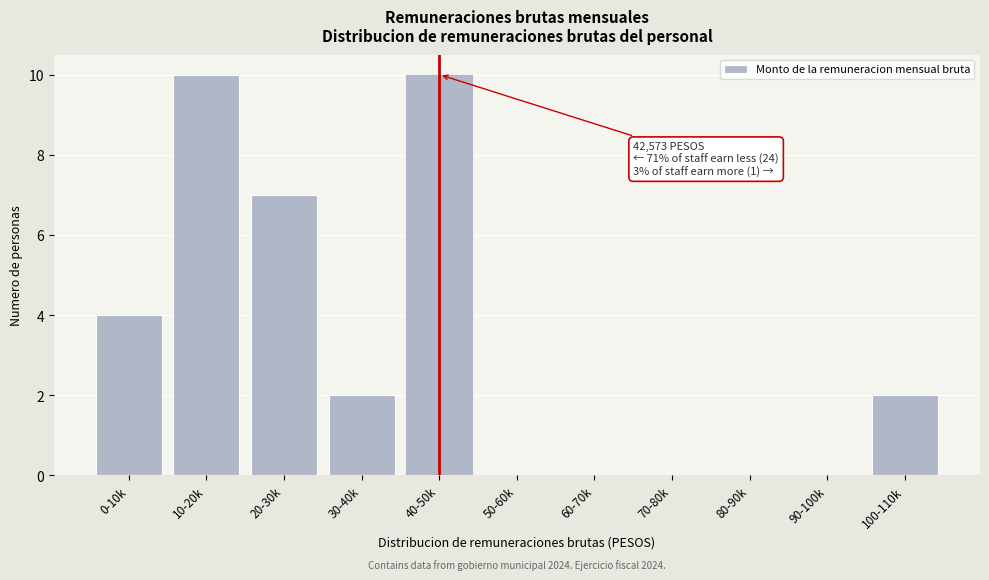

Reading left to right, list all the values displayed in this chart.

0-10k=4	10-20k=10	20-30k=7	30-40k=2	40-50k=10	50-60k=0	60-70k=0	70-80k=0	80-90k=0	90-100k=0	100-110k=2